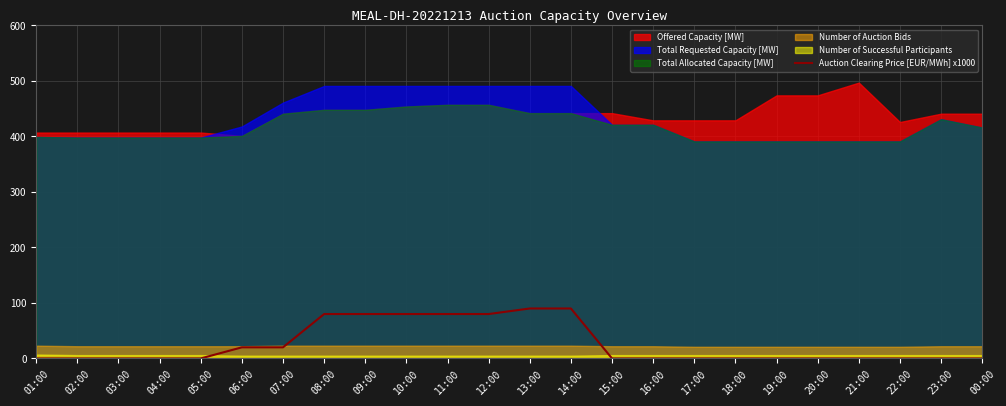

What is the label of the 12th point from the left?

12:00